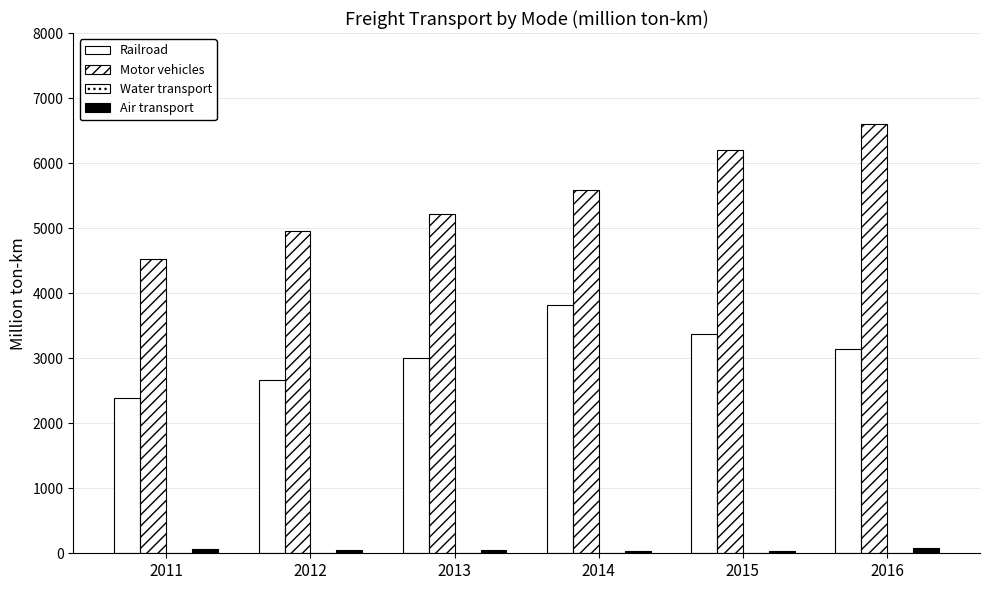

Which series has the largest total across all categories?

Motor vehicles